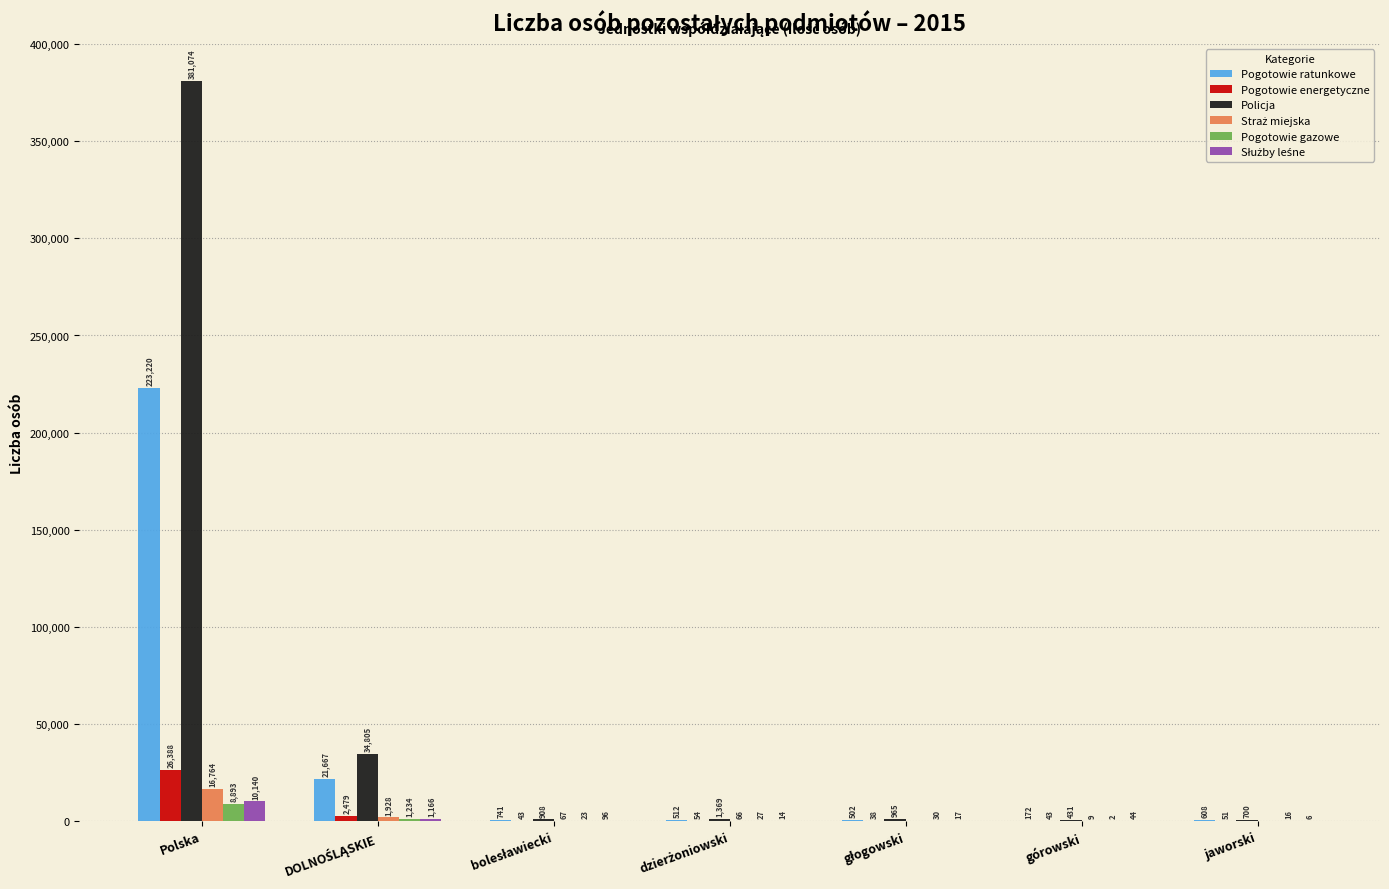

Where does the Policja series first go above 965?

Polska